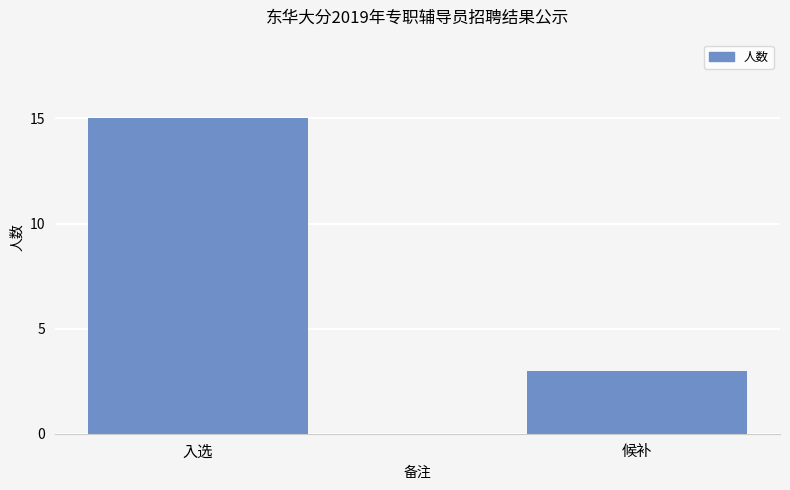

How many data points are less than 15?

1